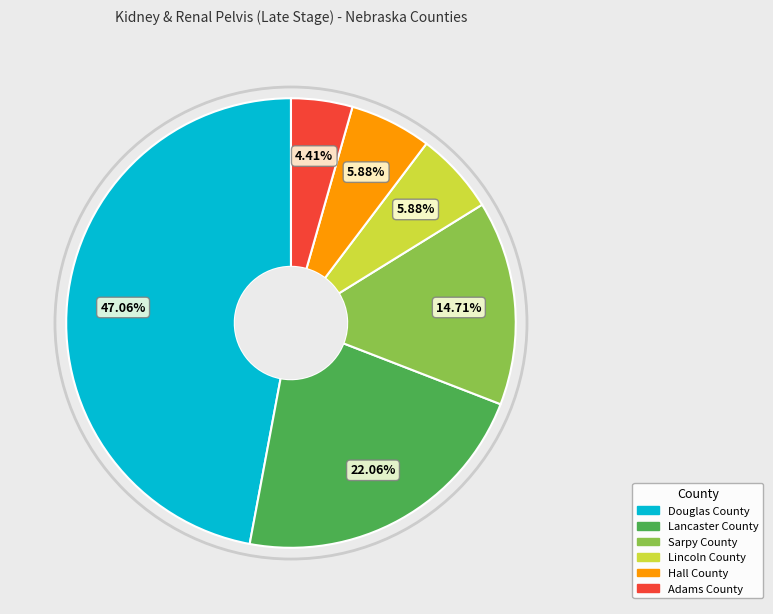

Count the number of slices in the pie.

6